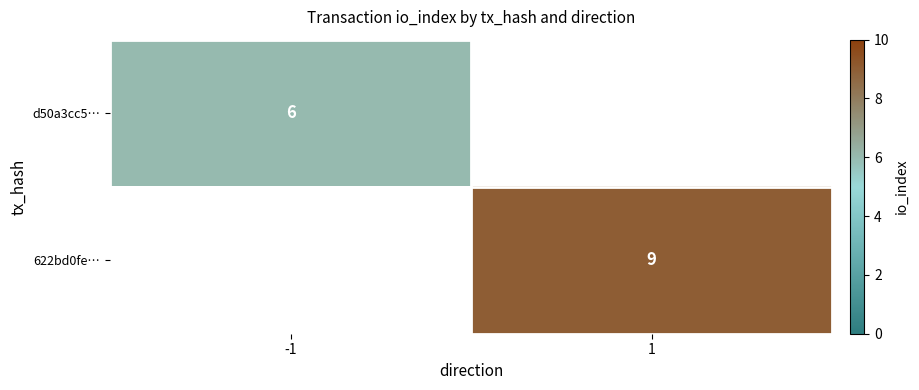

The value of d50a3cc5… at -1 is 3.7. True or false?

False